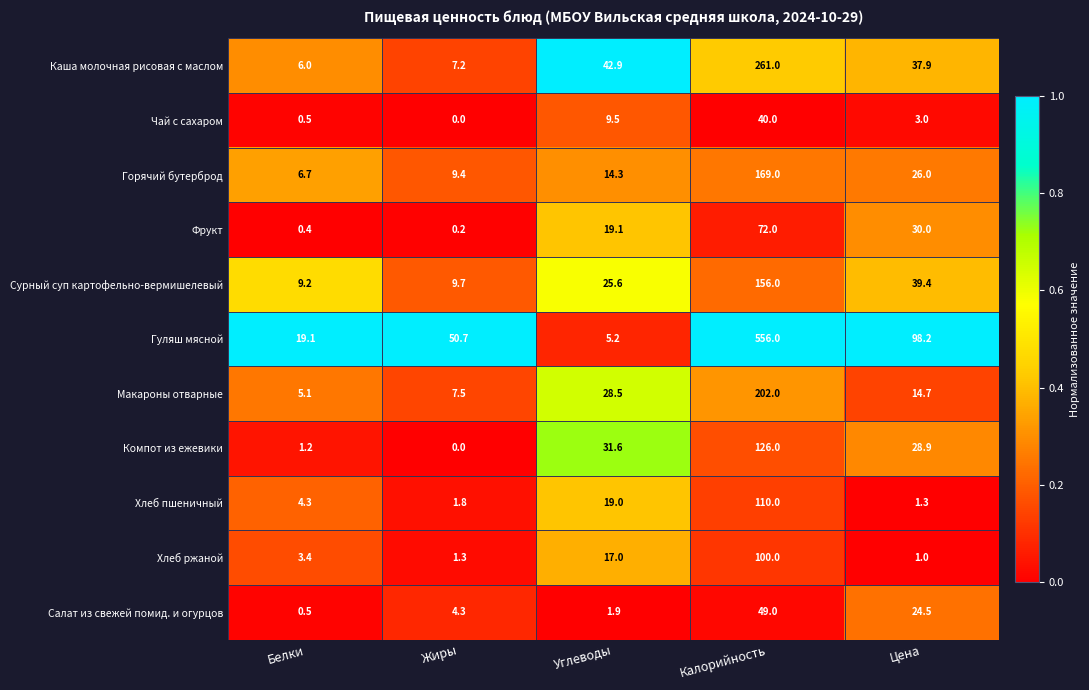

Which series has the largest total across all categories?

Гуляш мясной